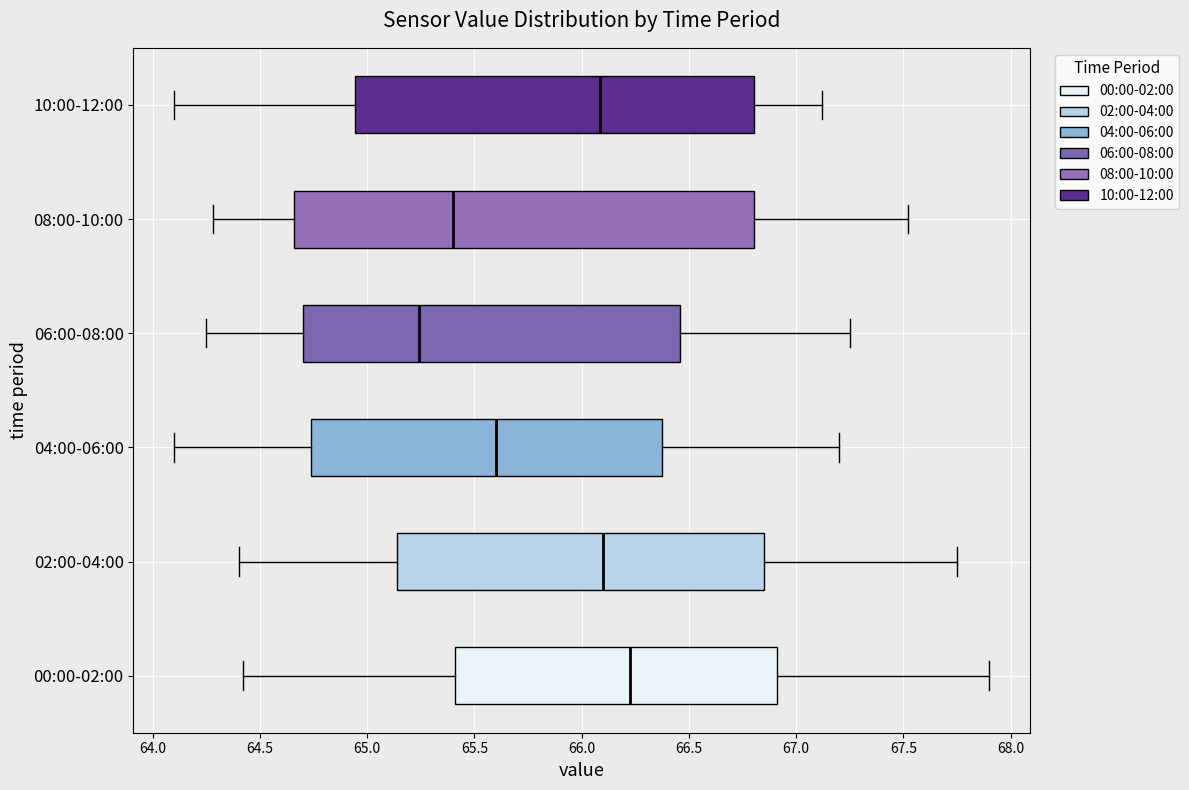

Reading bottom to top, transcribe this box plot: for each box, give where its median line is, the range the box spans, and where its two whiskers end, as read against the x-axis. The values are not printed on the chart, so give them approximately, as read against the axis.

00:00-02:00: median 66.25, box 65.40 to 66.90, whiskers 64.40 to 67.90
02:00-04:00: median 66.10, box 65.15 to 66.85, whiskers 64.40 to 67.75
04:00-06:00: median 65.60, box 64.75 to 66.40, whiskers 64.10 to 67.20
06:00-08:00: median 65.25, box 64.70 to 66.45, whiskers 64.25 to 67.25
08:00-10:00: median 65.40, box 64.65 to 66.80, whiskers 64.30 to 67.50
10:00-12:00: median 66.10, box 64.95 to 66.80, whiskers 64.10 to 67.10